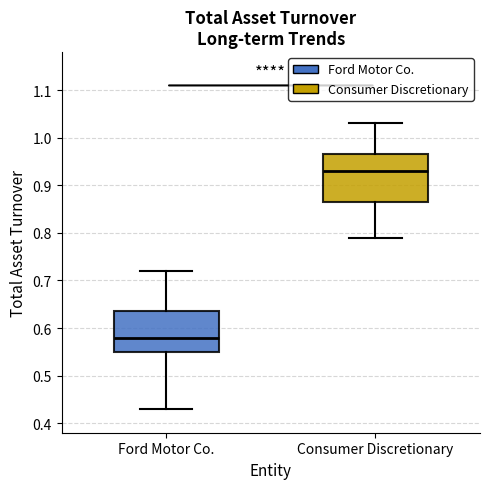

Which box has the highest median line?

Consumer Discretionary